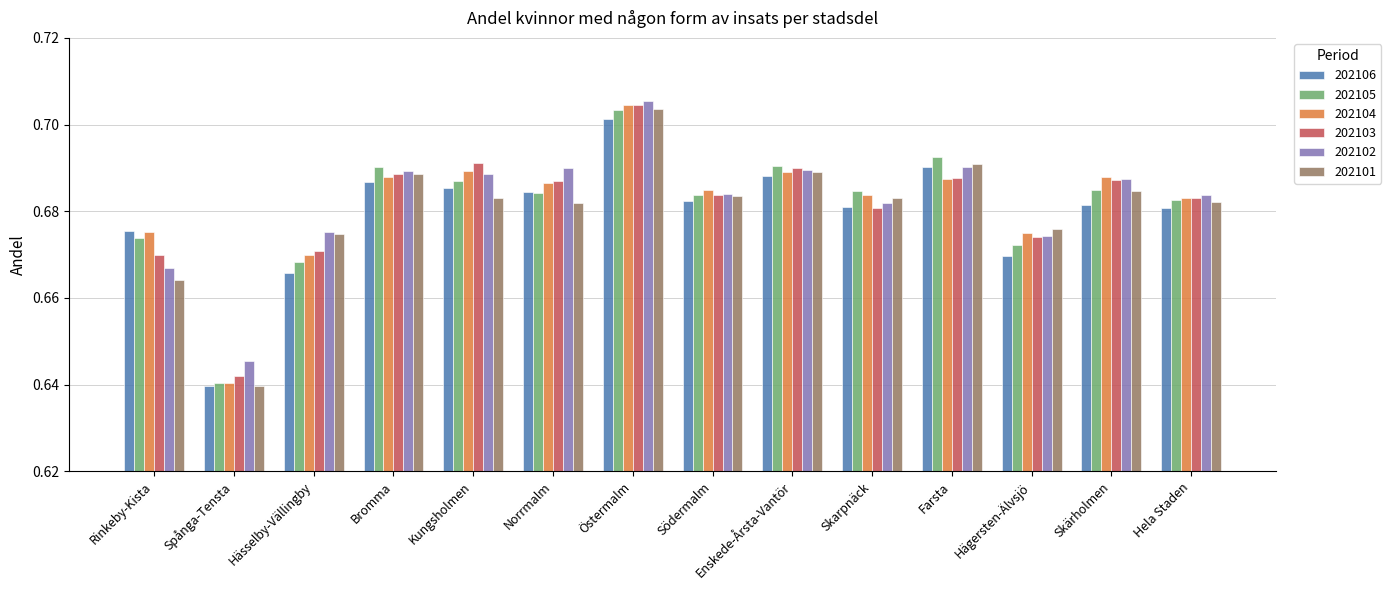

What is the total value across all series at Enskede-Årsta-Vantör?

4.1